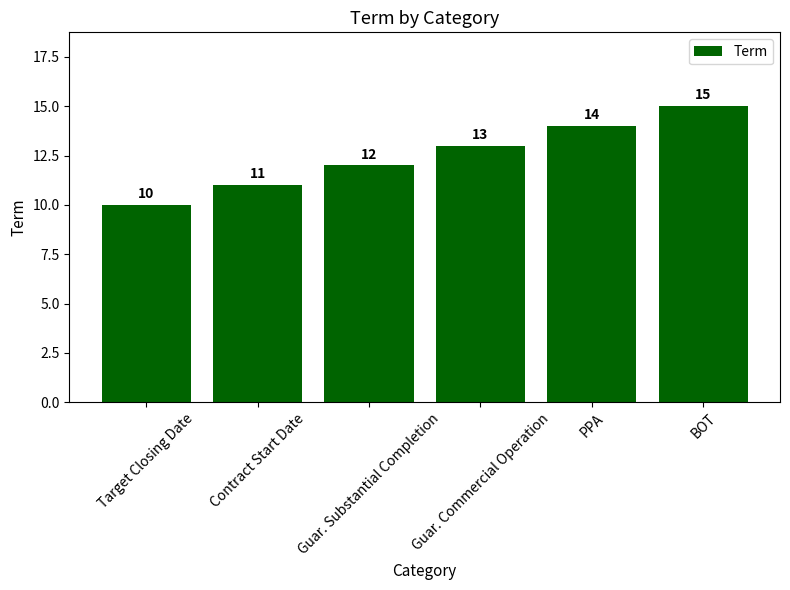

List the labels in order of value, smallest first.

Target Closing Date, Contract Start Date, Guar. Substantial Completion, Guar. Commercial Operation, PPA, BOT